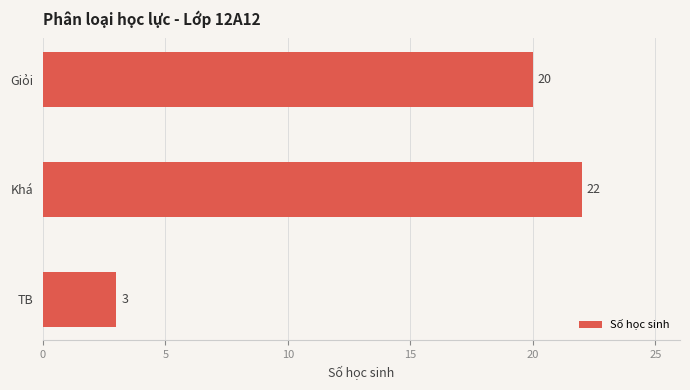

Reading bottom to top, transcribe all the data shown in this chart.

TB=3	Khá=22	Giỏi=20